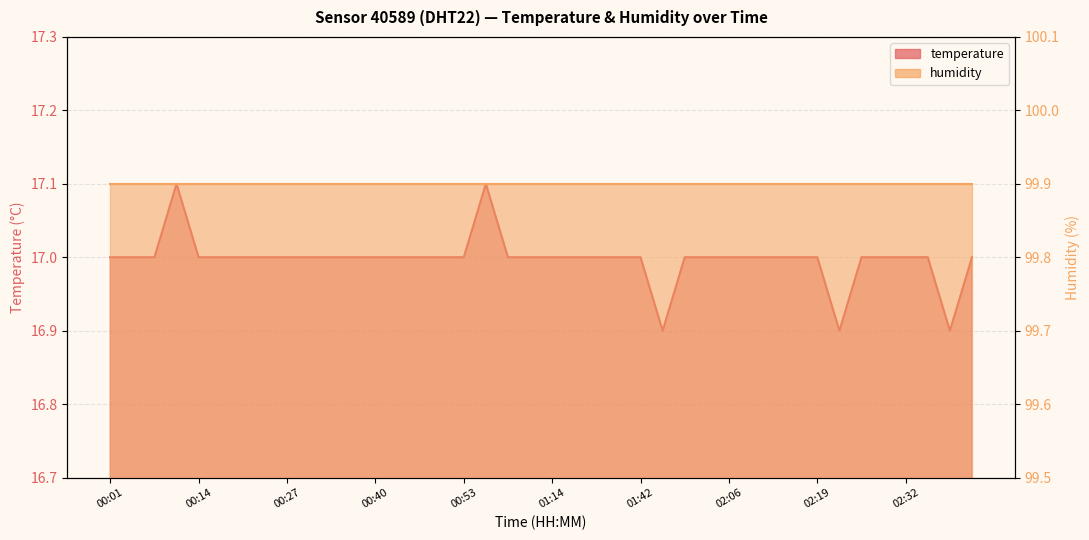

Approximately how many times larger is the value at 02:12 compared to 00:53?

1.0